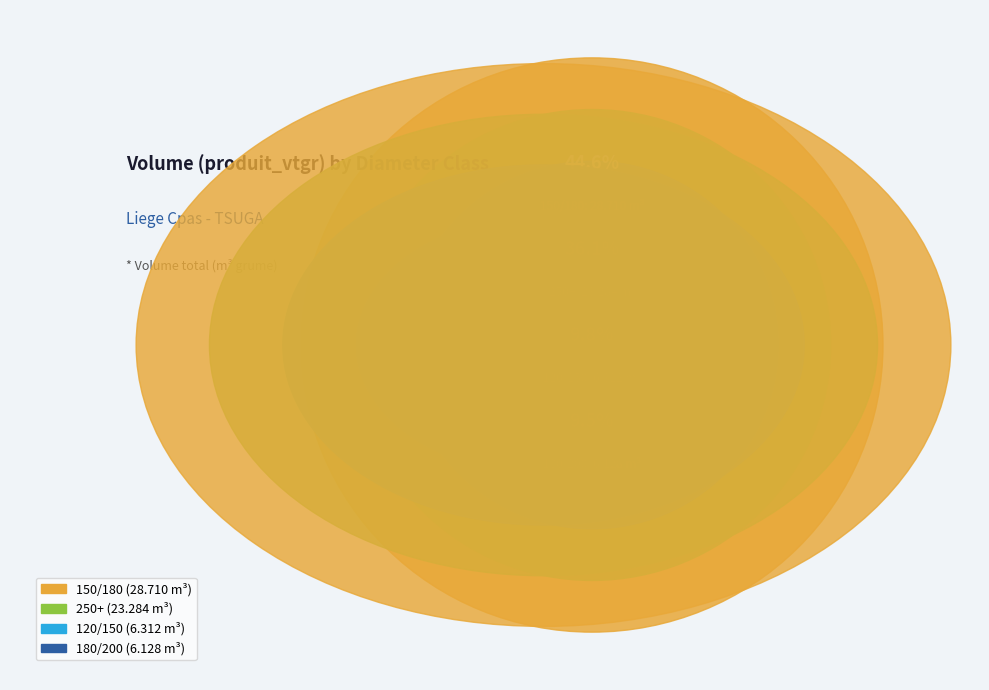

What is the smallest slice in the pie chart?

180/200